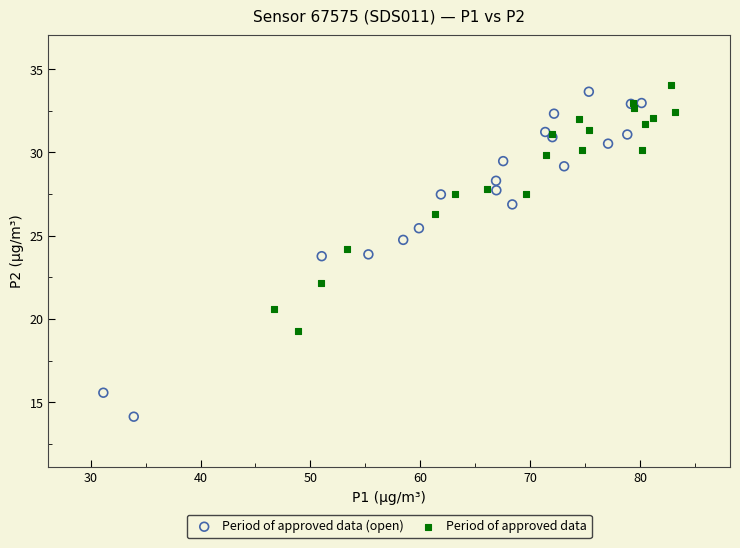

Which series contains the lowest Y value?

Period of approved data (open)